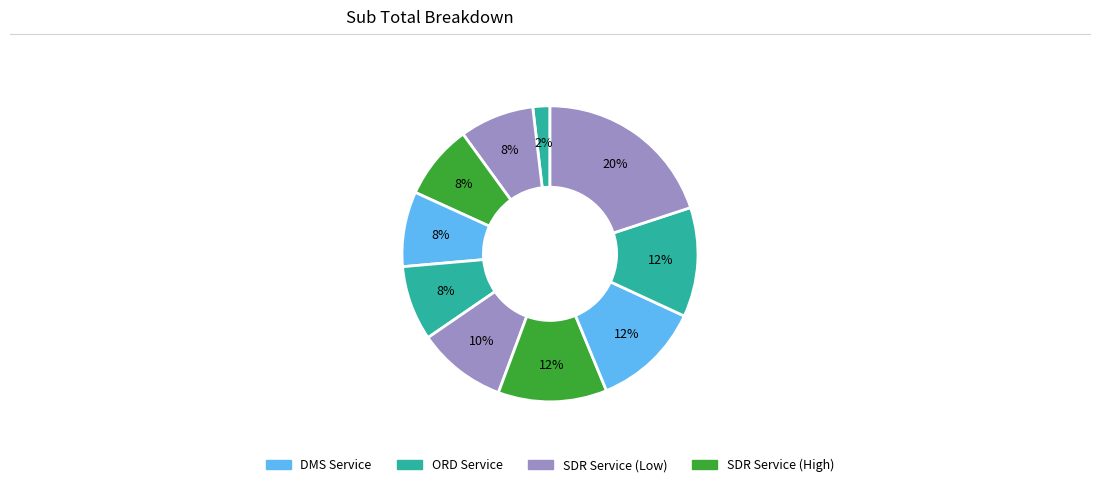

How many segments does this pie chart have?

10